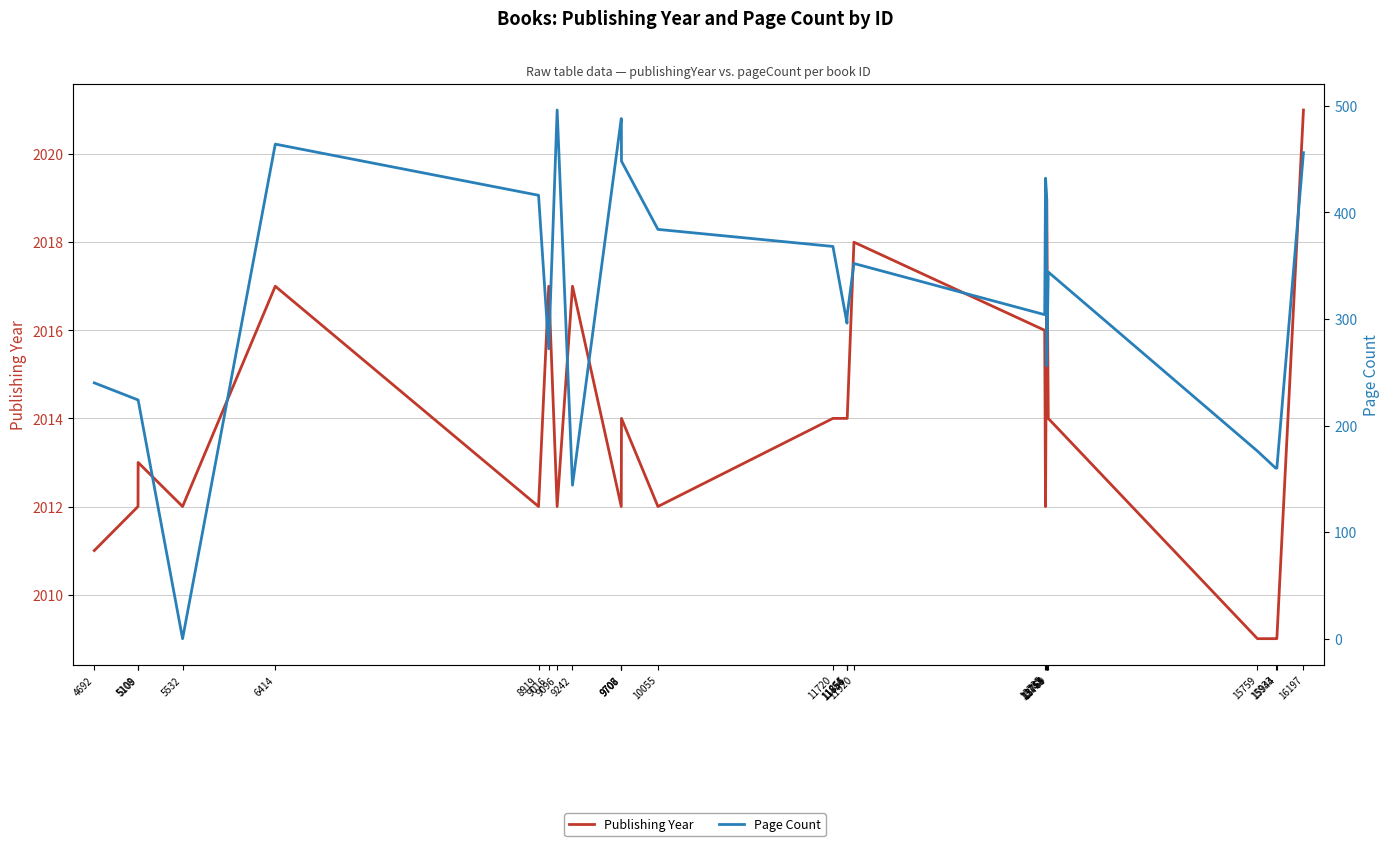

True or false: Publishing Year and Page Count cross at least once.

False